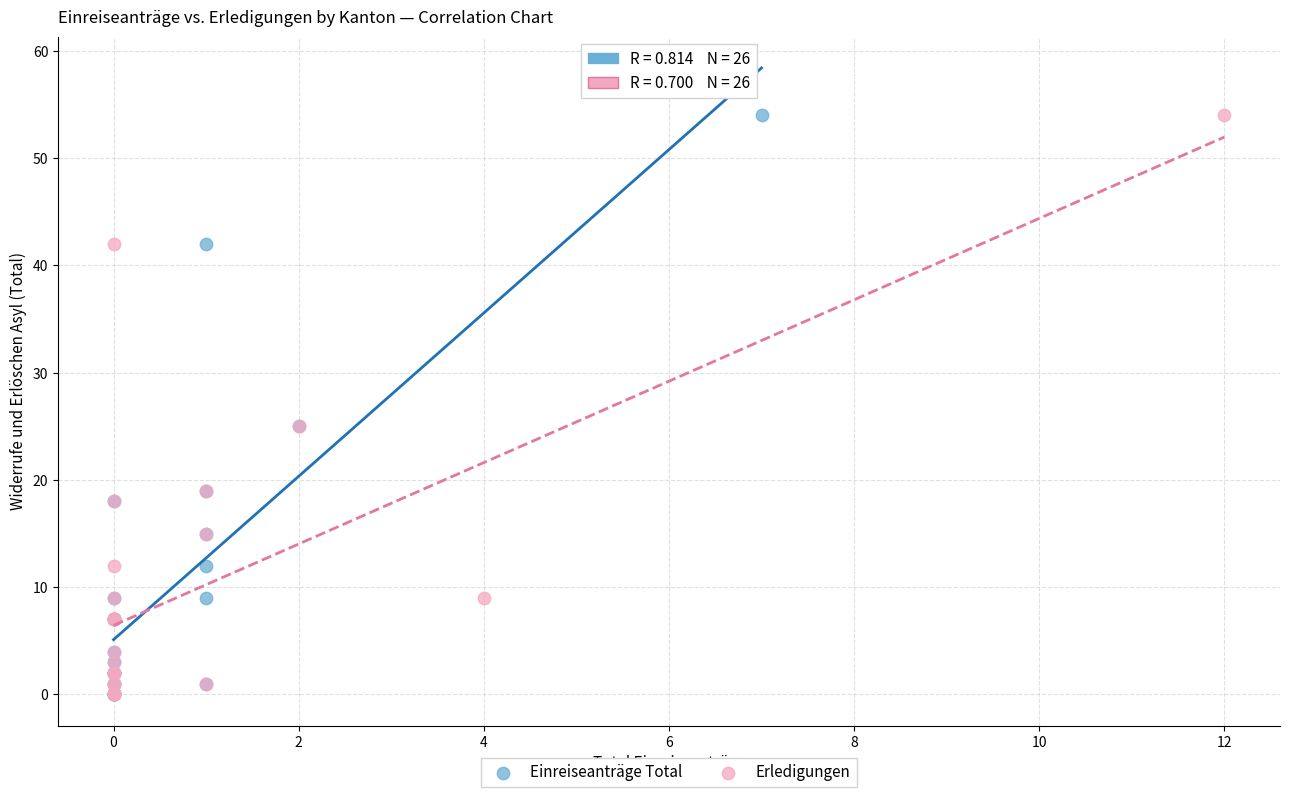

What are all the series names shown in the legend?

Einreiseanträge Total, Erledigungen